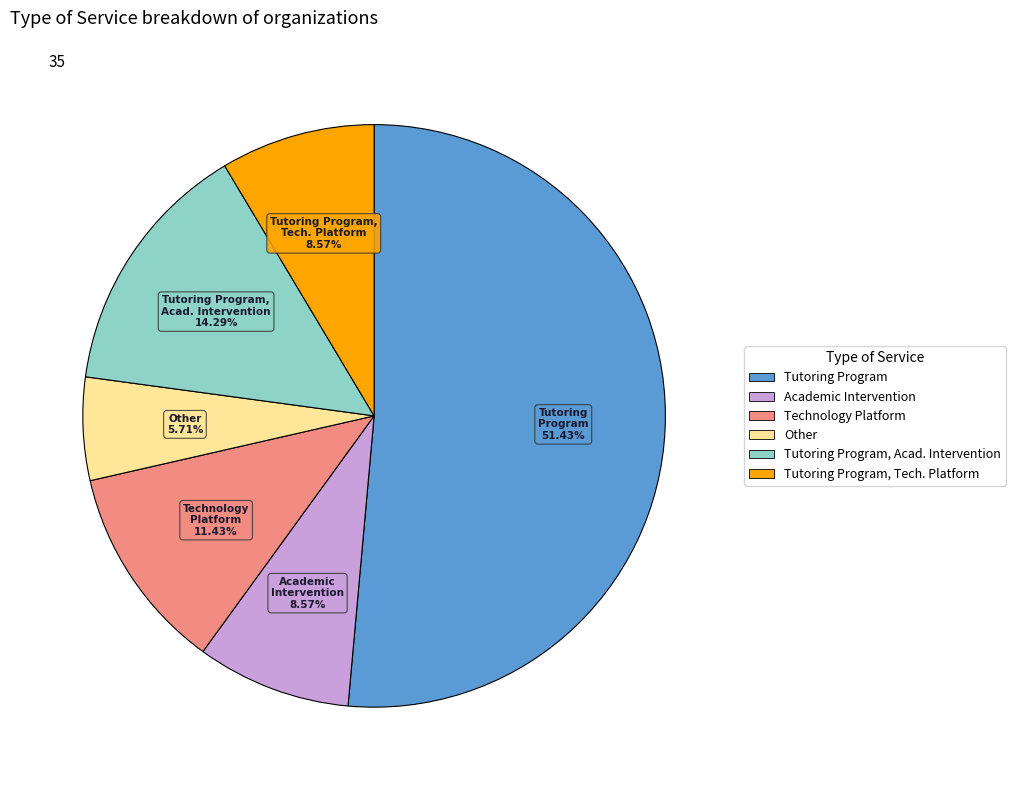

Is there a majority slice in this chart?

Yes